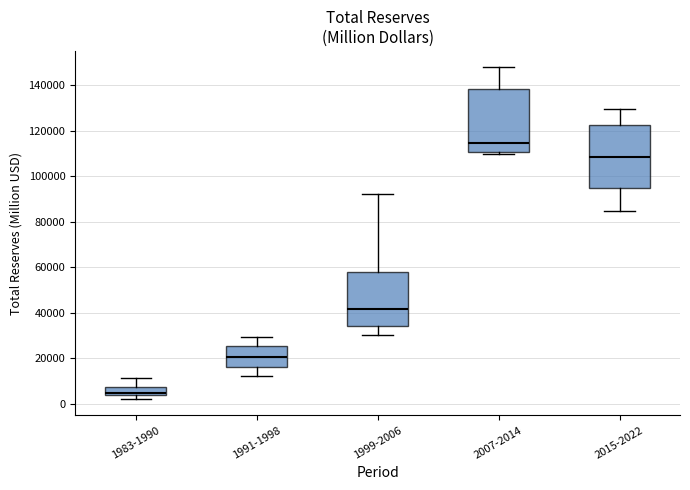

Which box's median line is the highest?

2007-2014